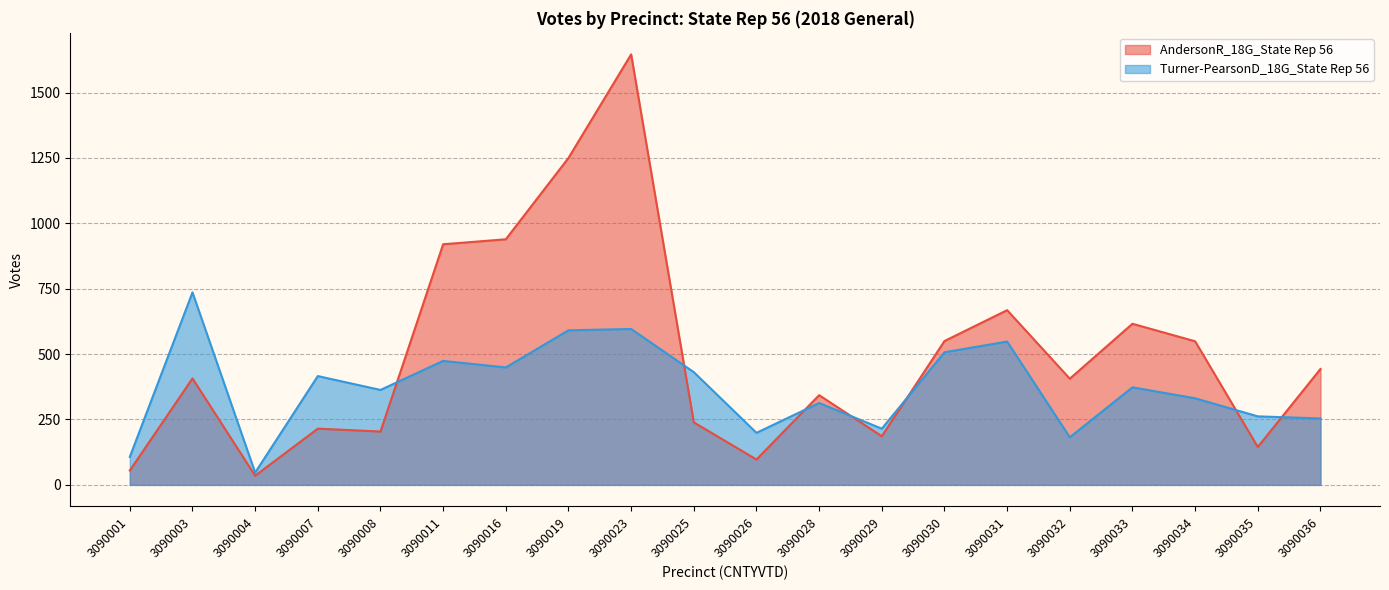

True or false: AndersonR_18G_State Rep 56 has more than 2 interior local peaks.

True